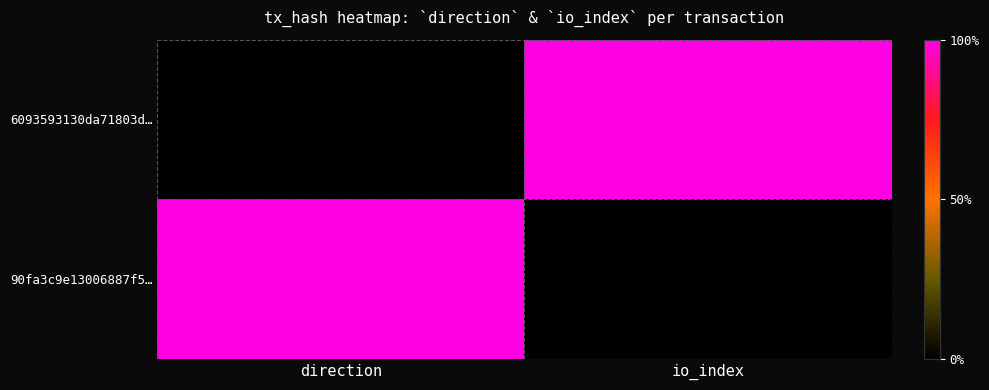

Reading right to left, transcribe all the data shown in this chart.

6093593130da71803d…: io_index=1	direction=0
90fa3c9e13006887f5…: io_index=0	direction=1